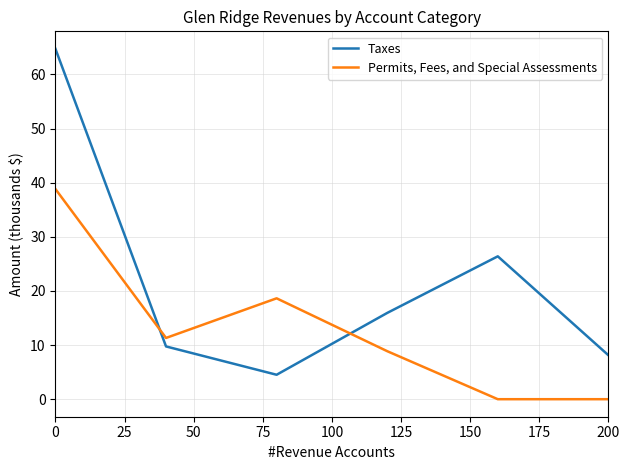

Which series has the largest total across all categories?

Taxes